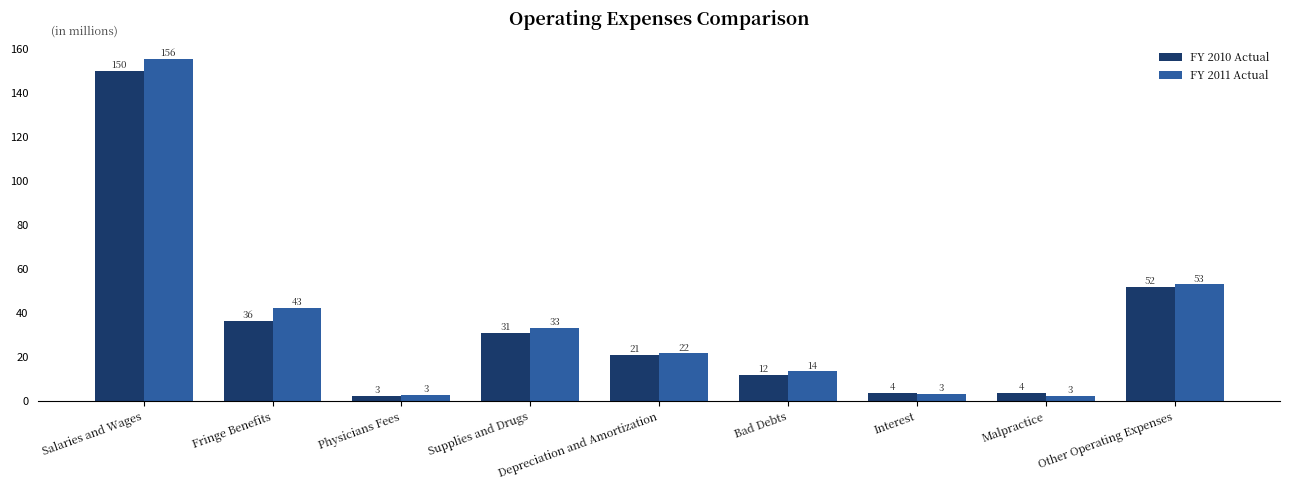

What is the difference between the maximum and second lowest values in the FY 2010 Actual series?

146.3